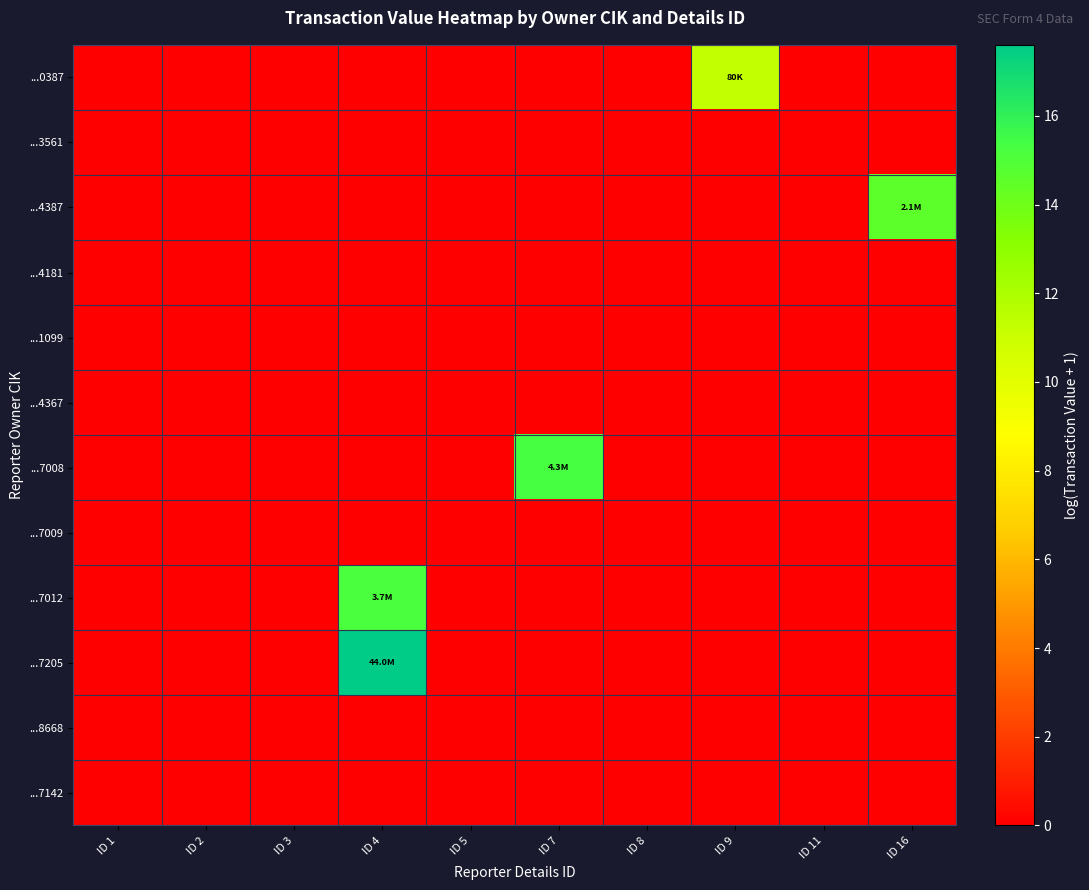

Which series has the largest total across all categories?

...7205